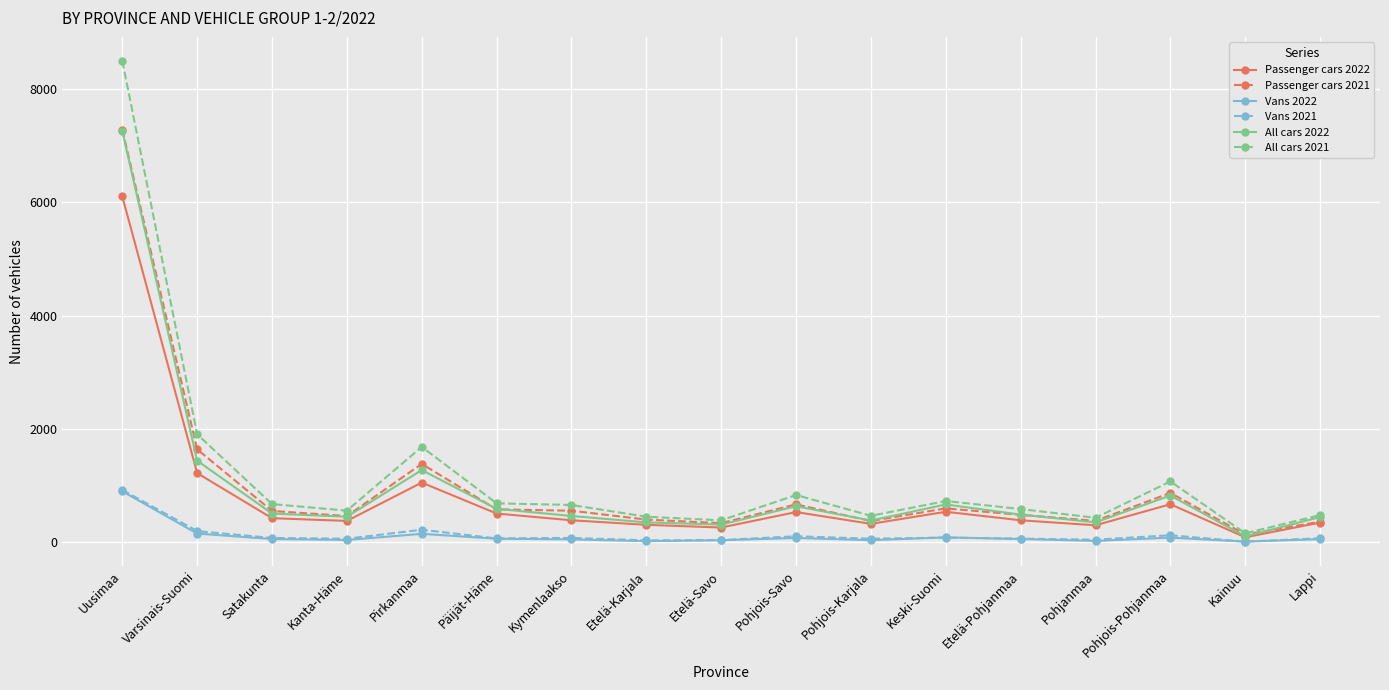

Is it true that Passenger cars 2022 equals 389 at Etelä-Pohjanmaa?

True